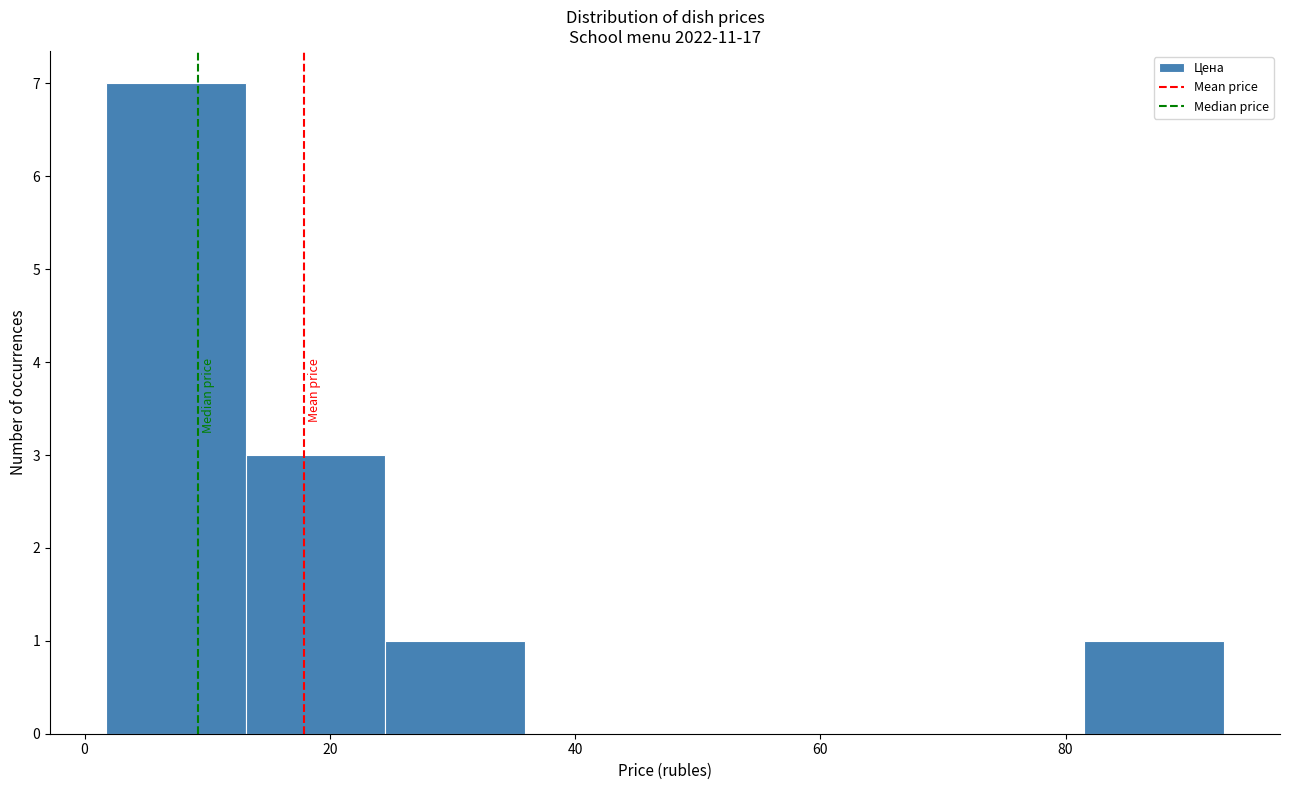

Over which range of the x-axis is the bar tallest?

2 to 14